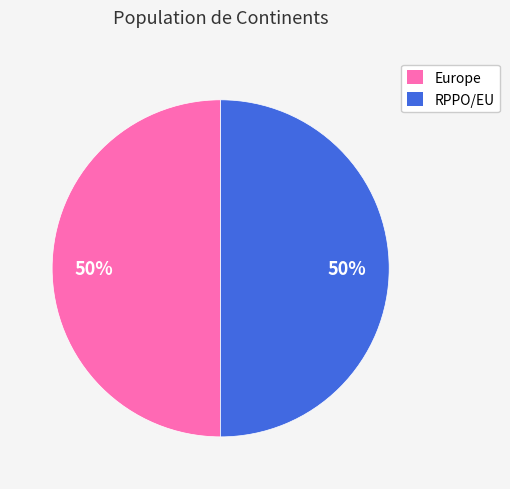

True or false: Europe accounts for 56% of the total.

False